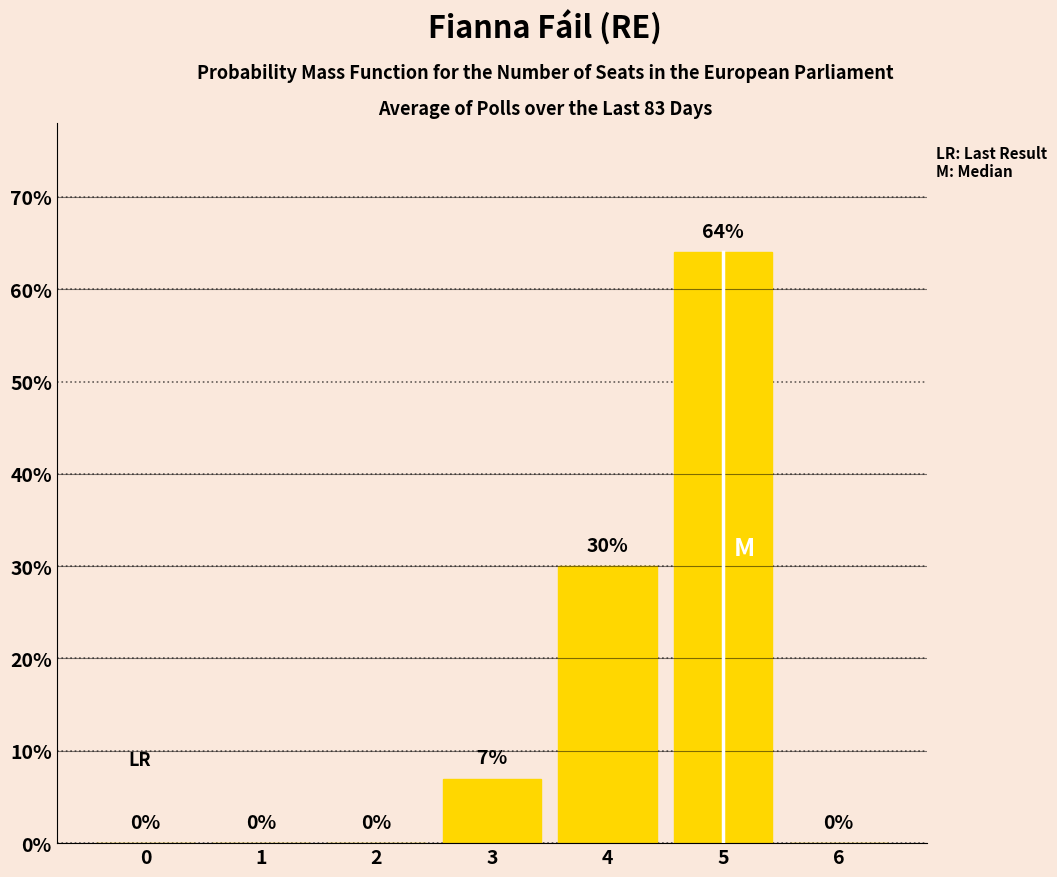

How many values are between 0 and 30?

6